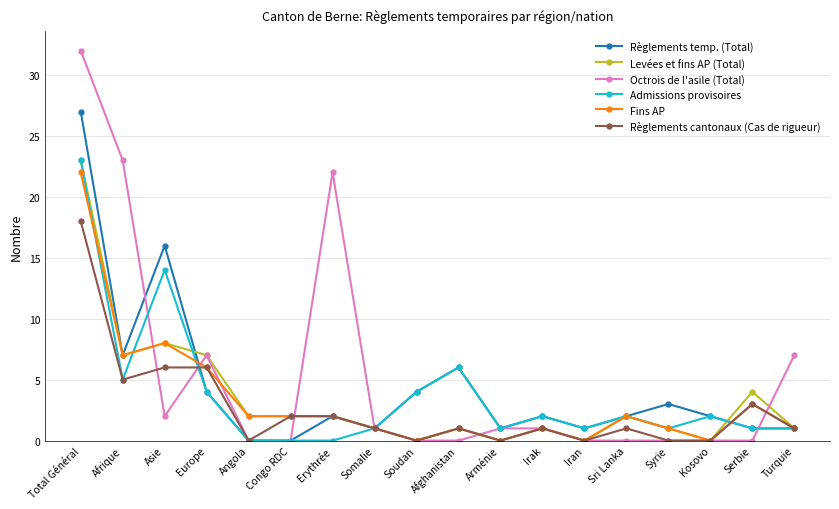

True or false: Fins AP has more than 2 interior local peaks.

True